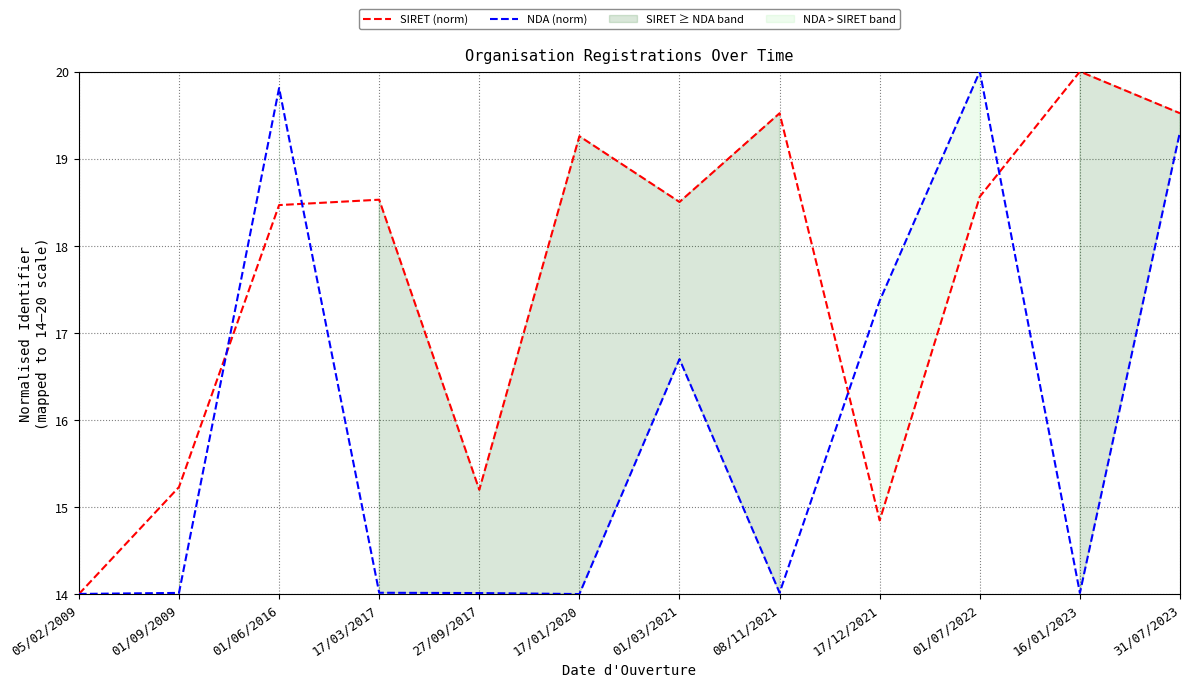

Which label corresponds to the largest value in the chart?

16/01/2023